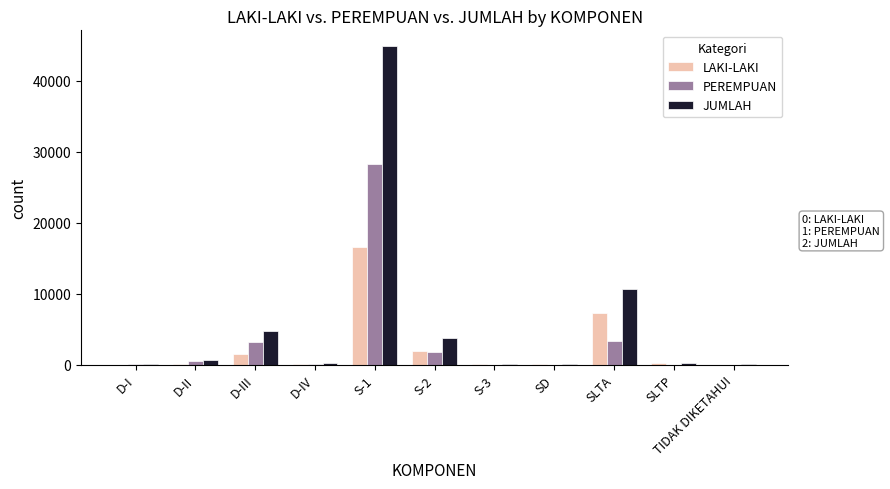

Which category has the highest value across all series?

S-1